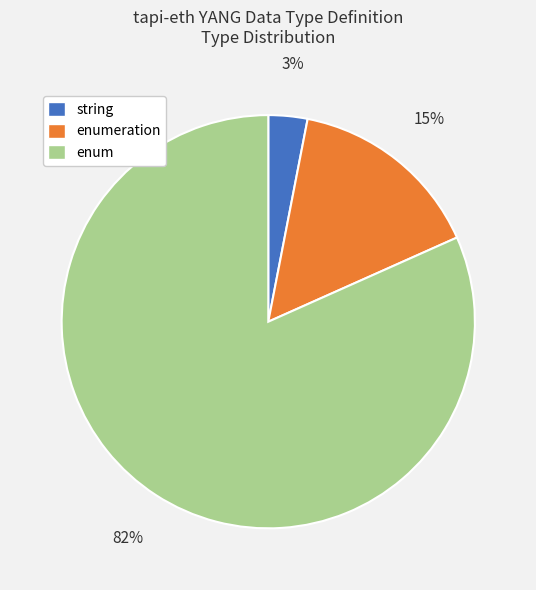

Which slice represents more than half of the pie?

enum